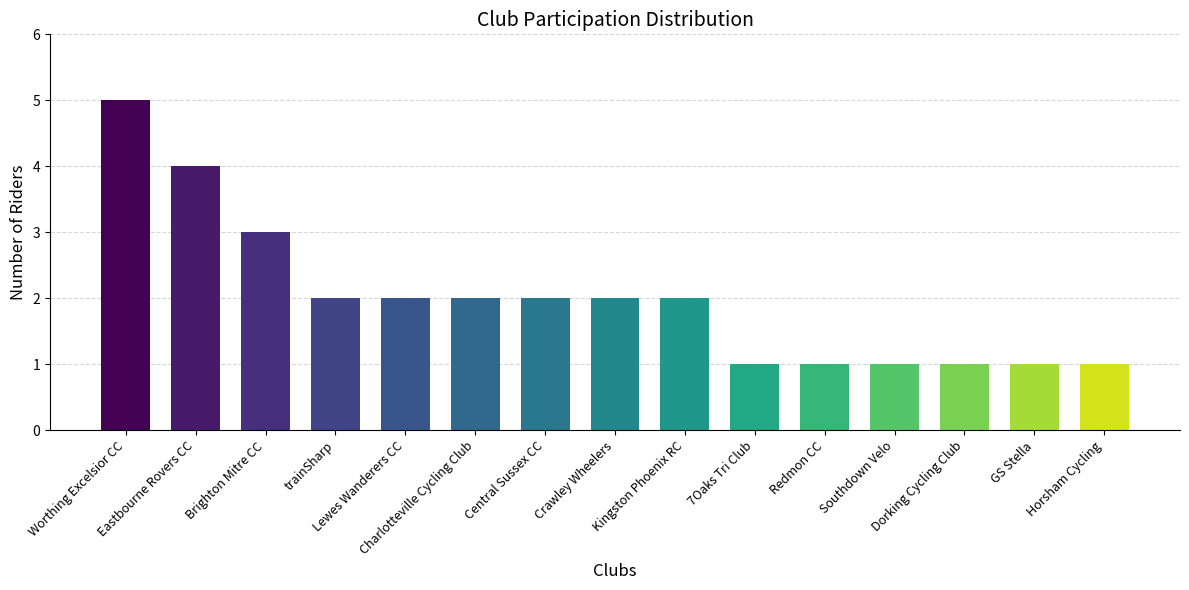

Are the bars grouped side by side (vs. stacked)?

No